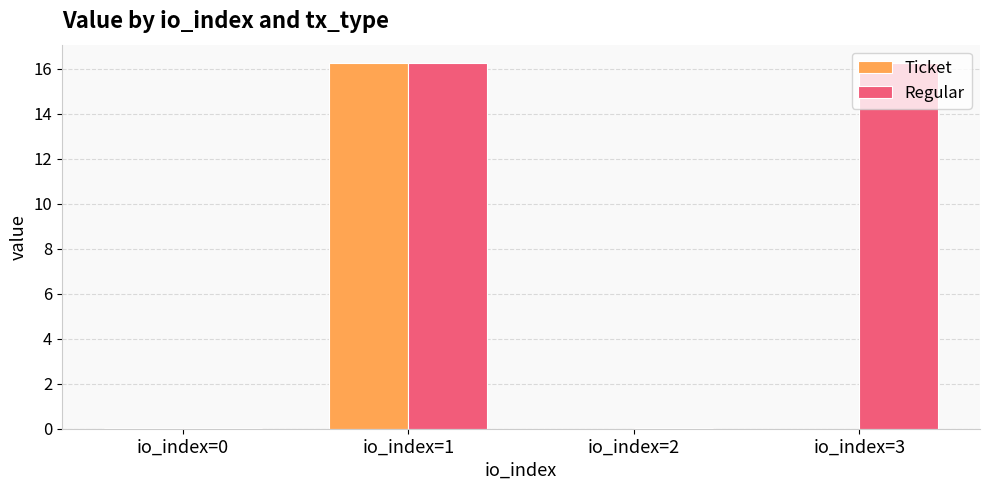

Which series changed the most between io_index=1 and io_index=3?

Ticket